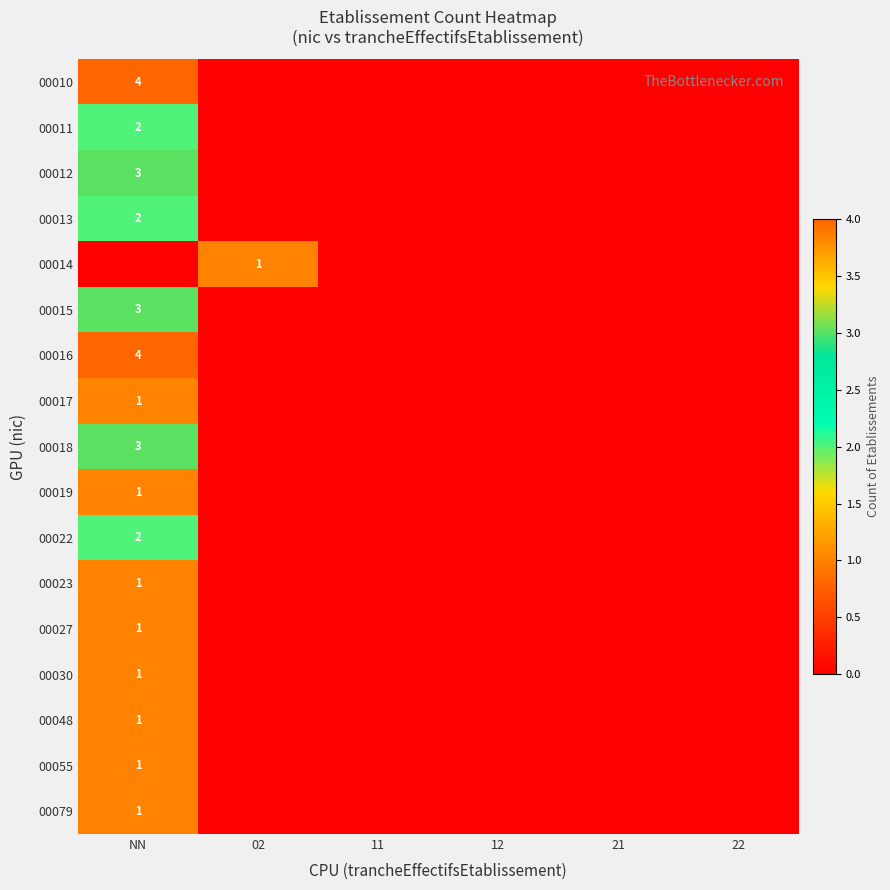

Is it true that 00018 equals 4 at NN?

False